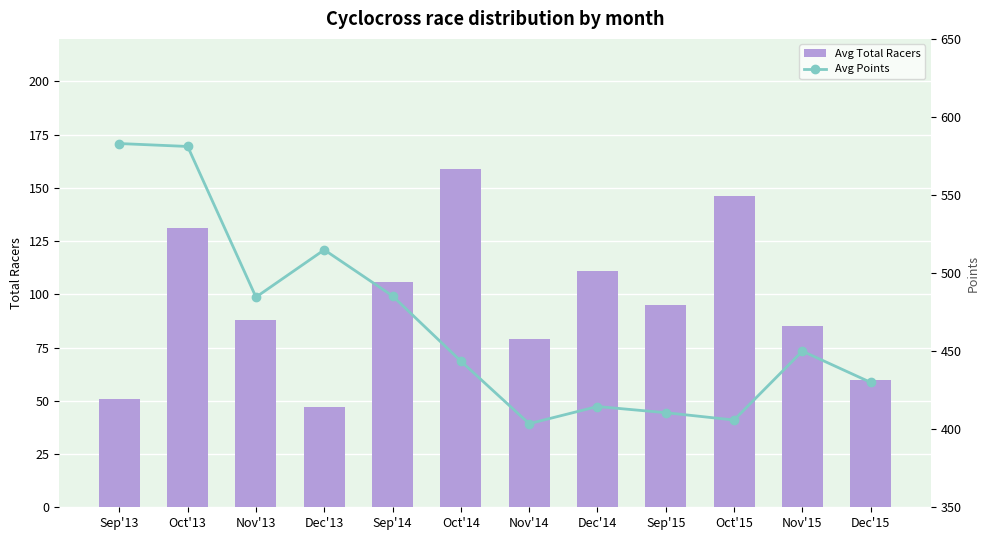

The Avg Total Racers series shows 79 at Nov'14. True or false?

True